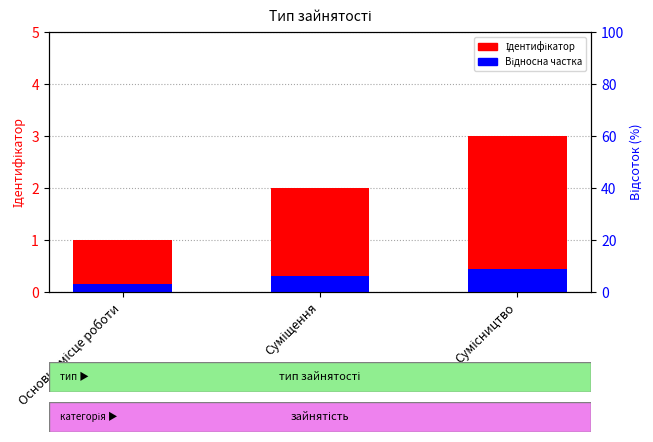

What is the value of the Відносна частка bar at the 3rd from the left?

0.4